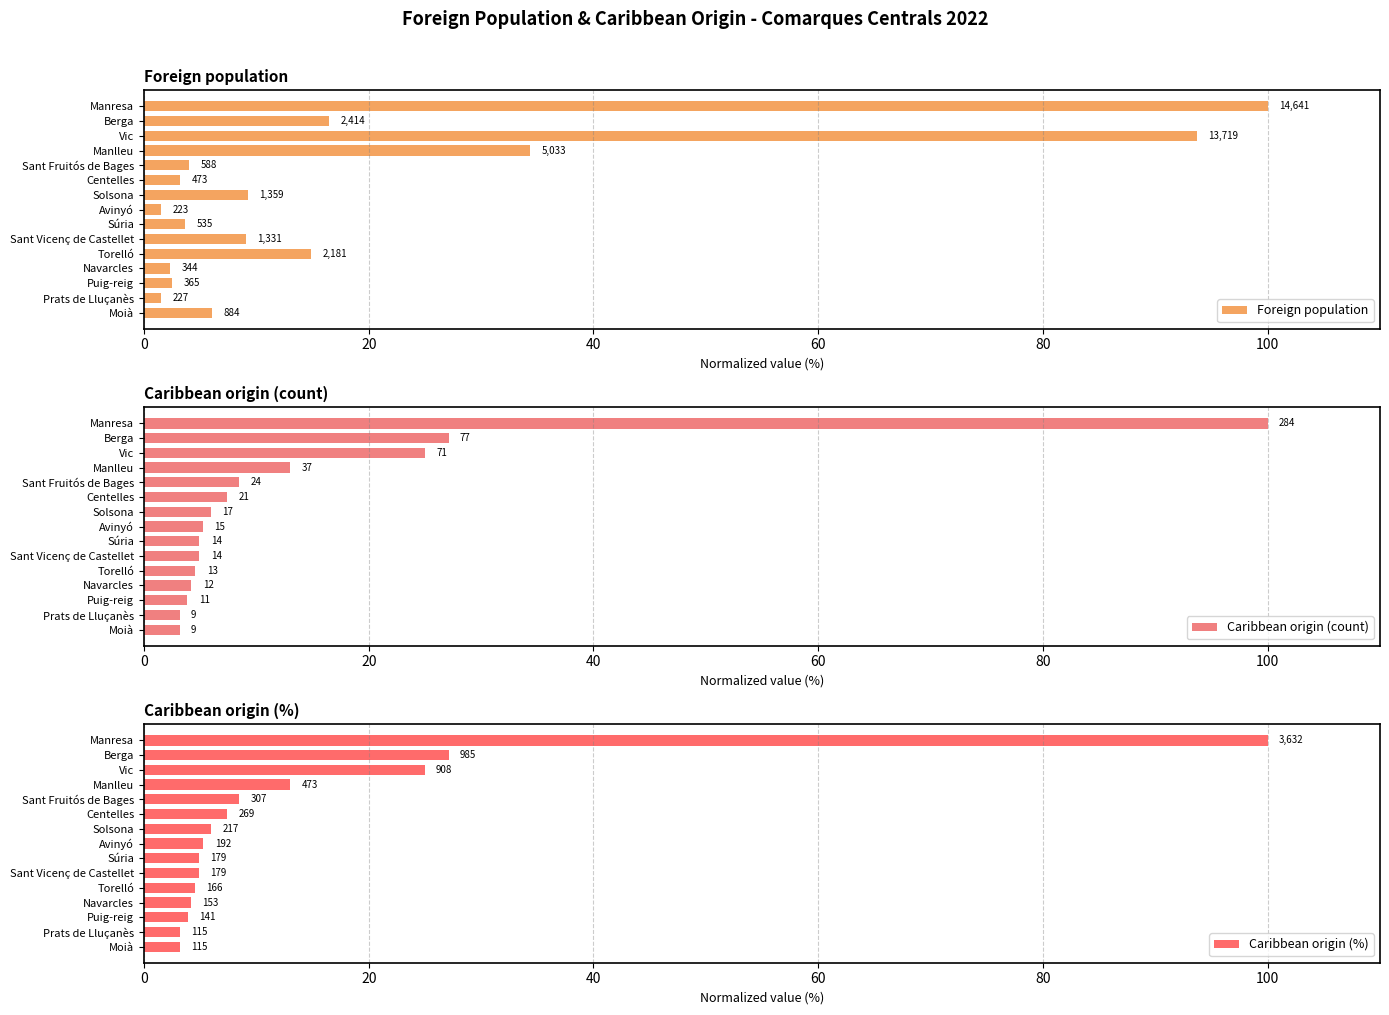

What is the total value across all series at Navarcles?

10.8